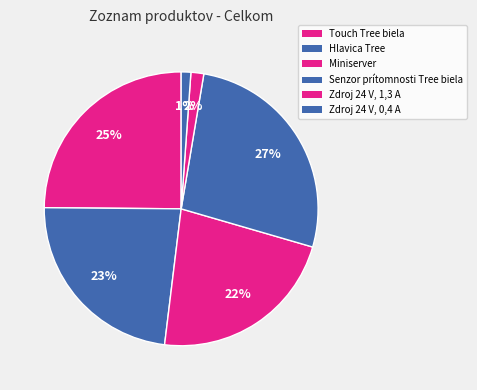

To the nearest percent, what is the difference between the largest and smallest slice percentages?

26%